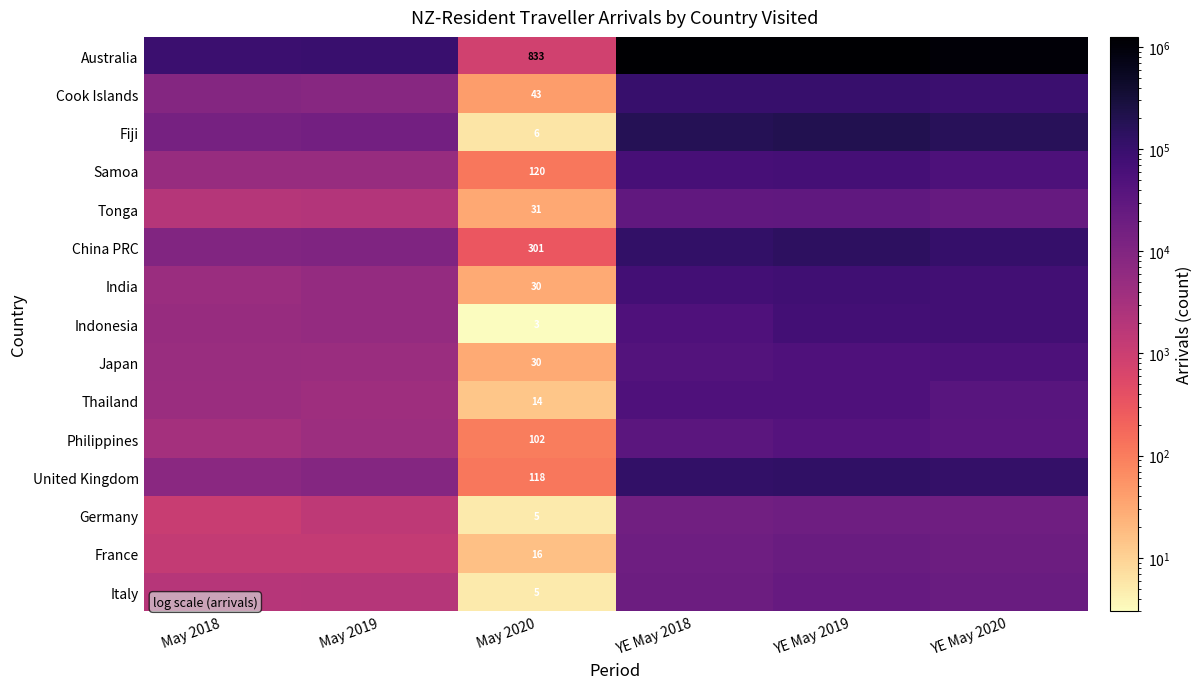

True or false: Germany has a value of 5 at May 2020.

True